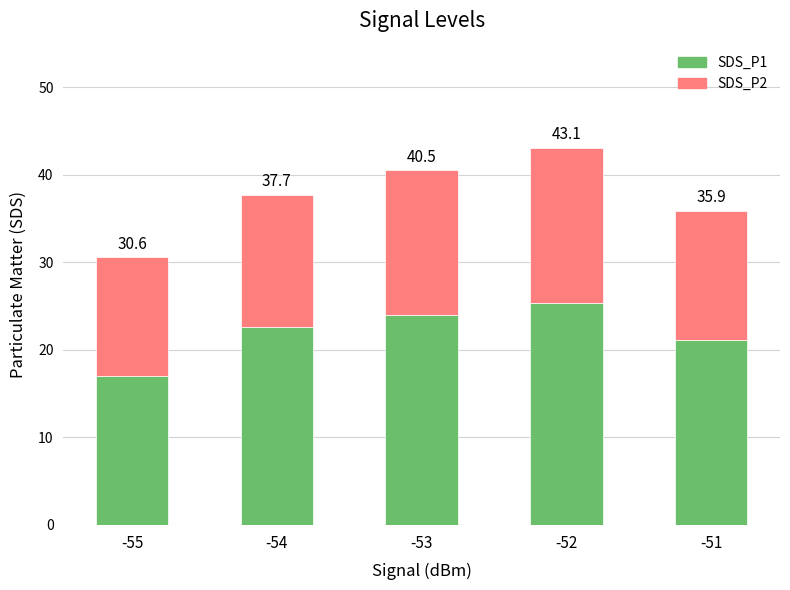

Does the chart contain stacked bars?

Yes